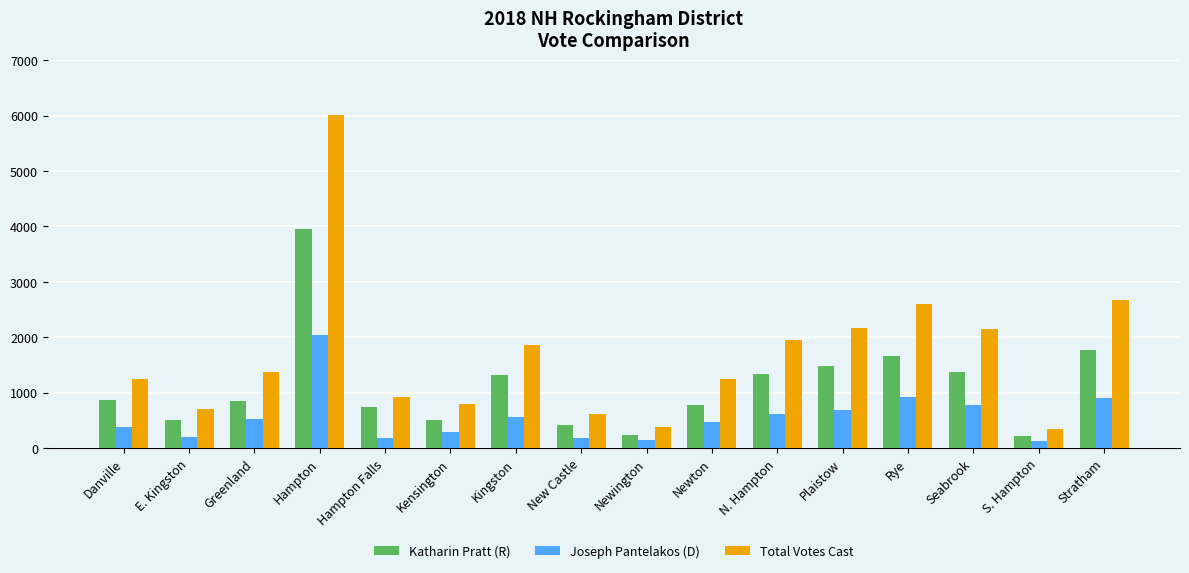

What is the maximum value shown in the chart?

6003